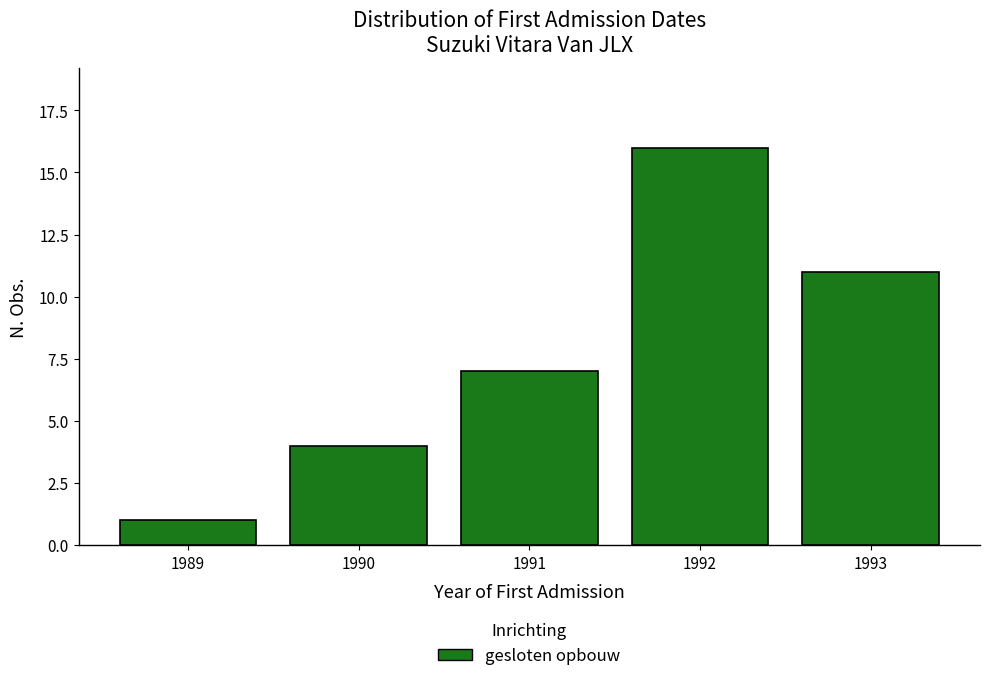

Reading right to left, extract all data points from this chart.

11	16	7	4	1